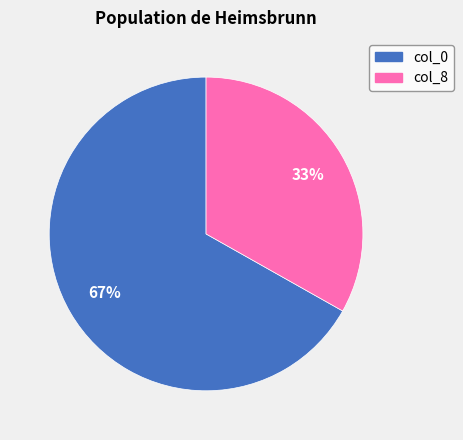

What is the smallest slice in the pie chart?

col_8